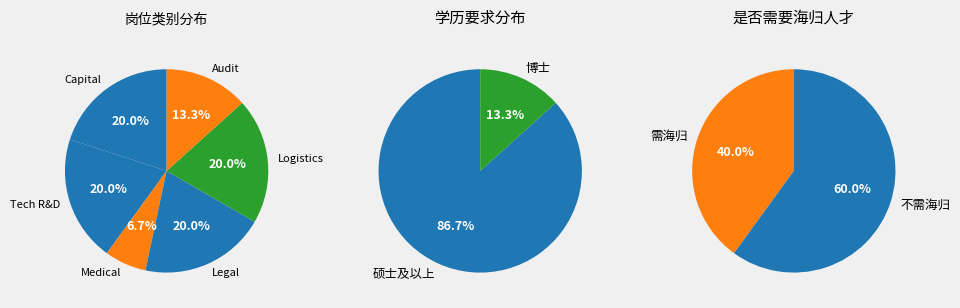

Rank the categories by value from lowest to highest.

博士, 硕士研究生及以上